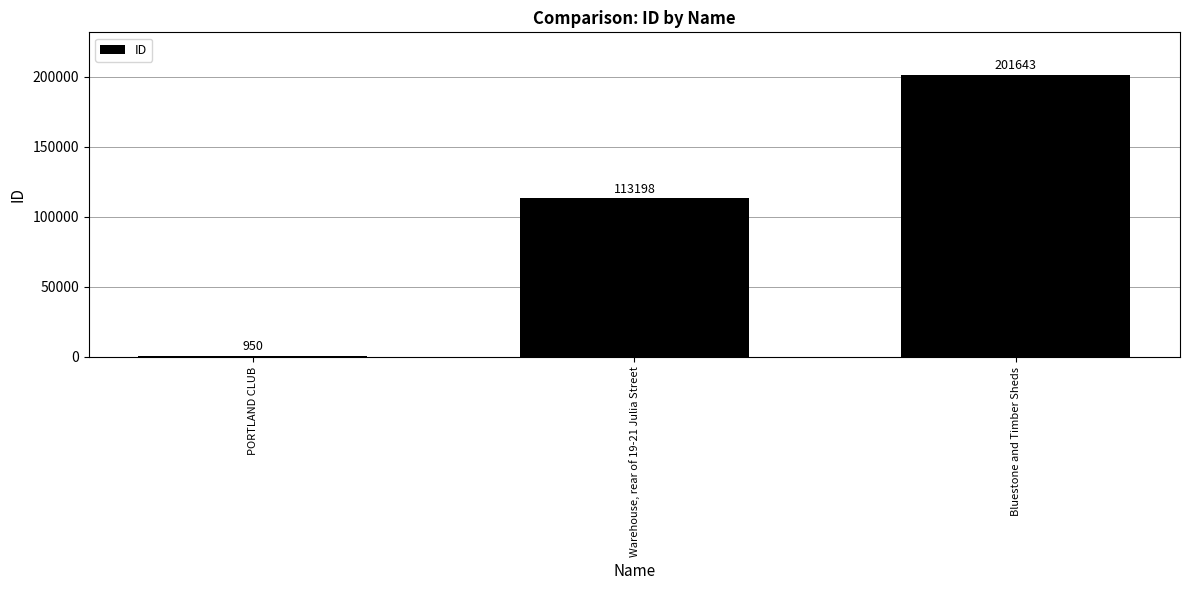

What is the change in value from PORTLAND CLUB to Bluestone and Timber Sheds?

+200693